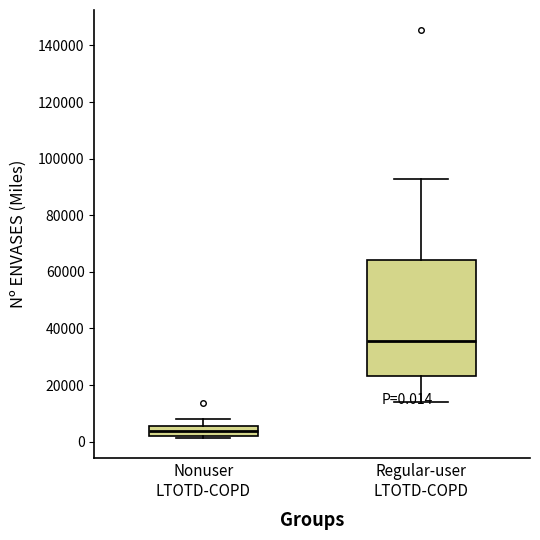

Which box has the highest median line?

Regular-user LTOTD-COPD